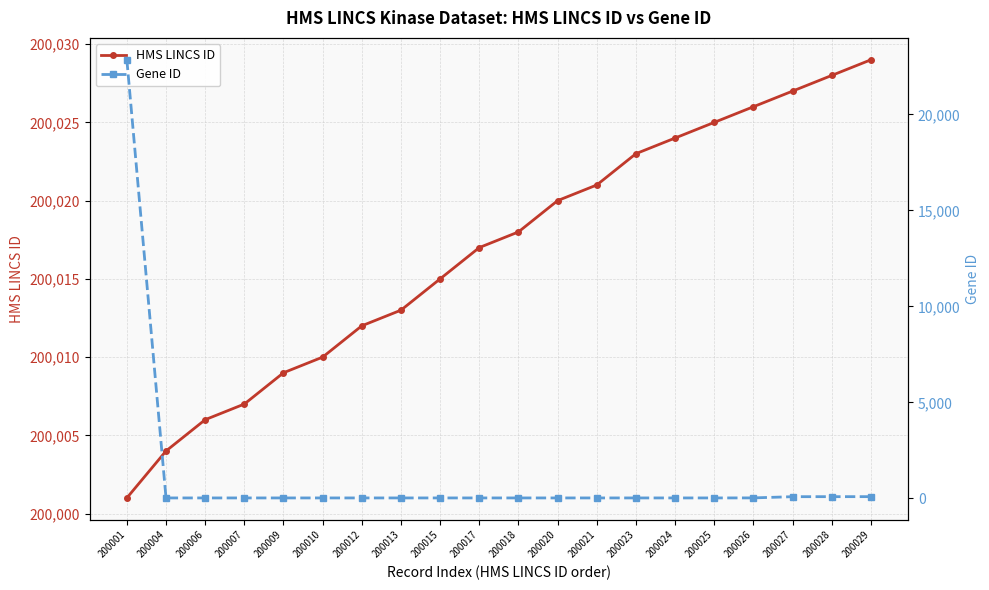

True or false: HMS LINCS ID and Gene ID cross at least once.

False